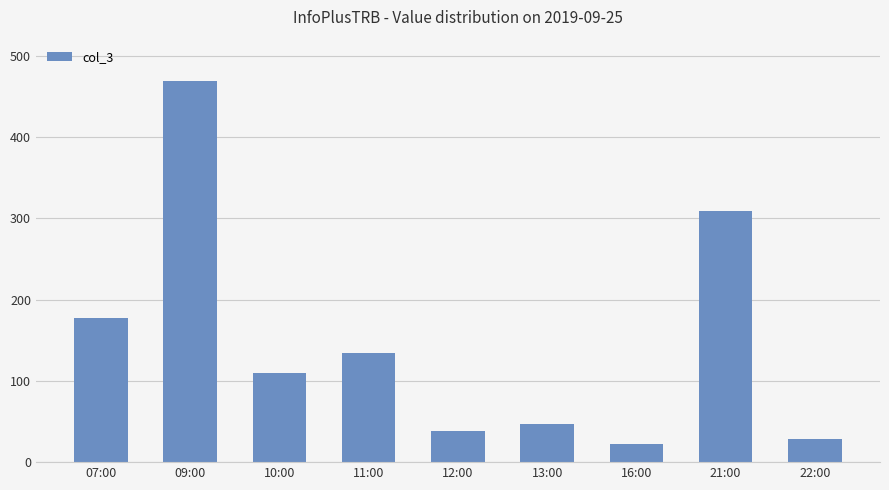

What is the value of the 1st bar from the left?

178